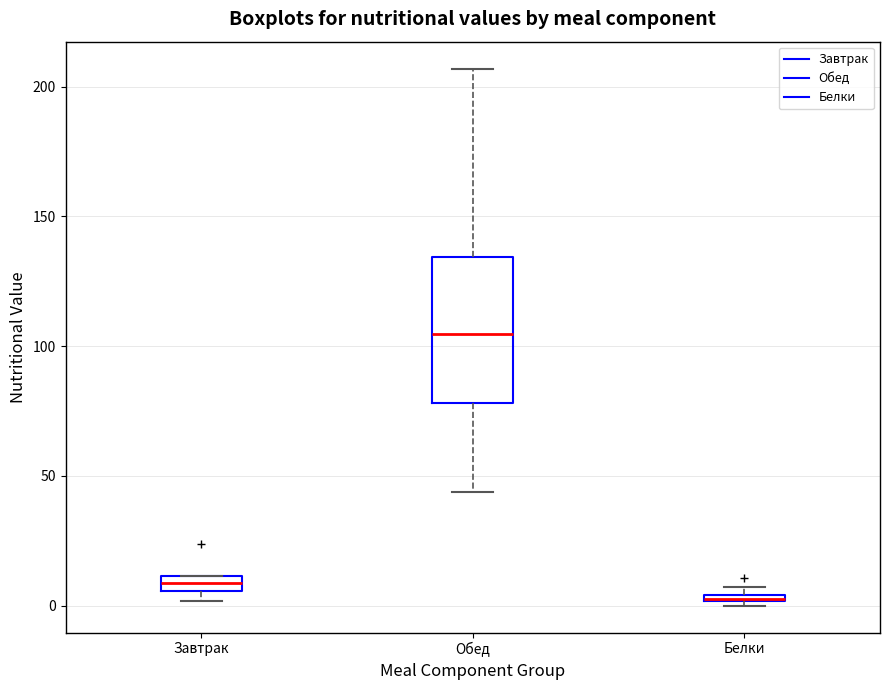

Where does the lower whisker of the box for Обед end on the y-axis? The values are not printed on the chart, so give them approximately, as read against the axis.

45